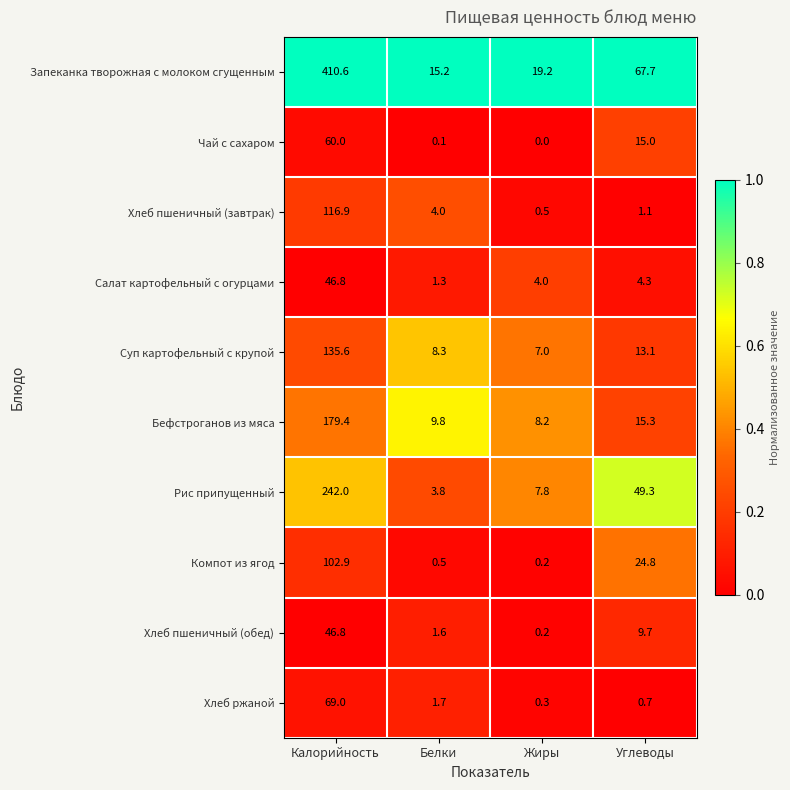

Rank the series at Углеводы from lowest to highest value.

Хлеб ржаной, Хлеб пшеничный (завтрак), Салат картофельный с огурцами, Хлеб пшеничный (обед), Суп картофельный с крупой, Чай с сахаром, Бефстроганов из мяса, Компот из ягод, Рис припущенный, Запеканка творожная с молоком сгущенным